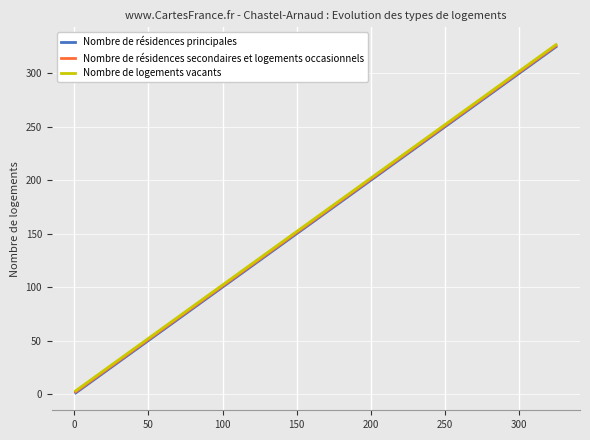

Reading right to left, list all the values displayed in this chart.

Nombre de résidences principales: 325	307	289	271	253	235	217	199	181	163	145	127	109	91	73	55	37	19	1
Nombre de résidences secondaires et logements occasionnels: 326	308	290	272	254	236	218	200	182	164	146	128	110	92	74	56	38	20	2
Nombre de logements vacants: 327	309	291	273	255	237	219	201	183	165	147	129	111	93	75	57	39	21	3